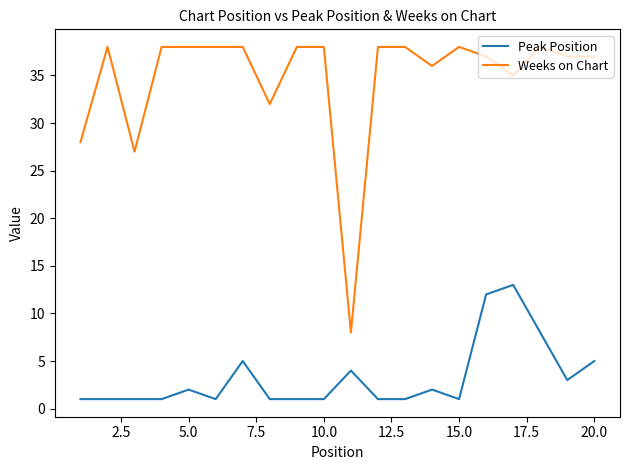

Which series has the largest range (max minus min)?

Weeks on Chart